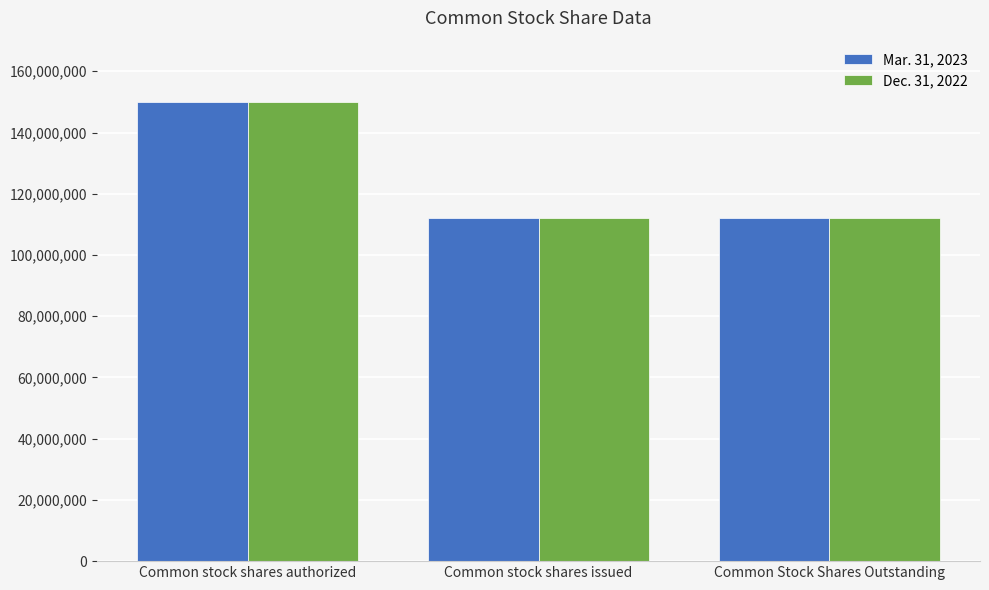

What is the label of the 1st bar from the right?

Common Stock Shares Outstanding